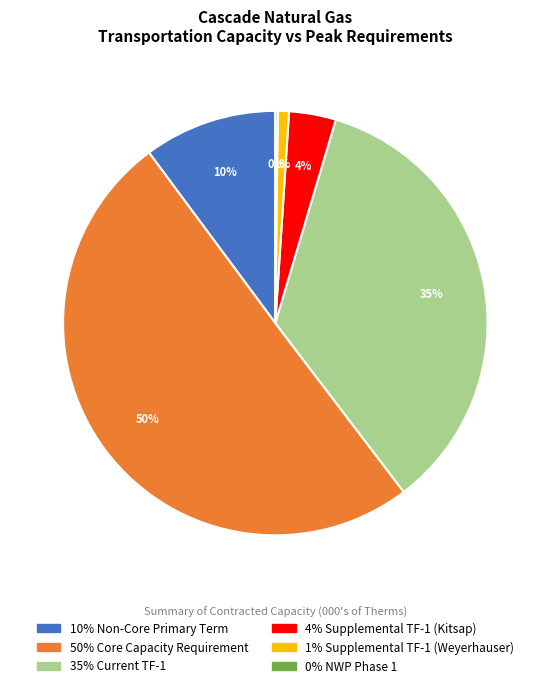

To the nearest percent, what is the difference between the largest and smallest slice percentages?

50%